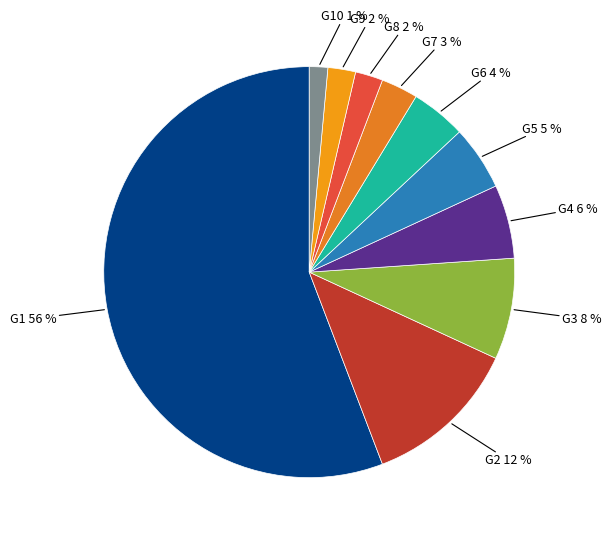

Do G6 4 % and G1 56 % together represent more than half of the pie?

Yes